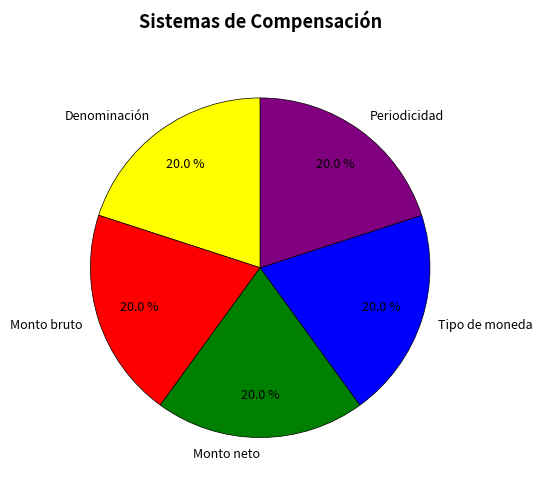

To the nearest percent, what is the combined percentage of Periodicidad and Tipo de moneda?

40%